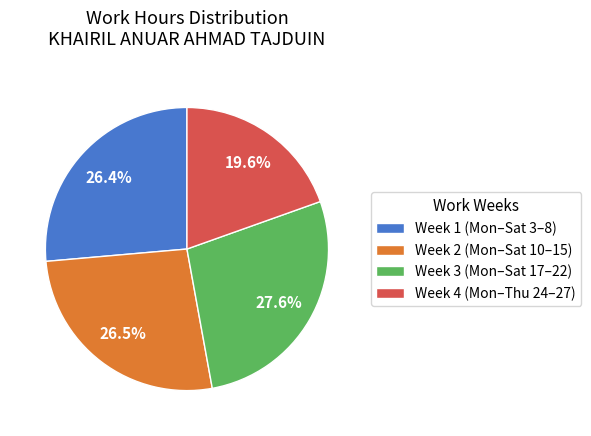

How much of the chart is everything except Week 2 (Mon–Sat 10–15)?

73.5%